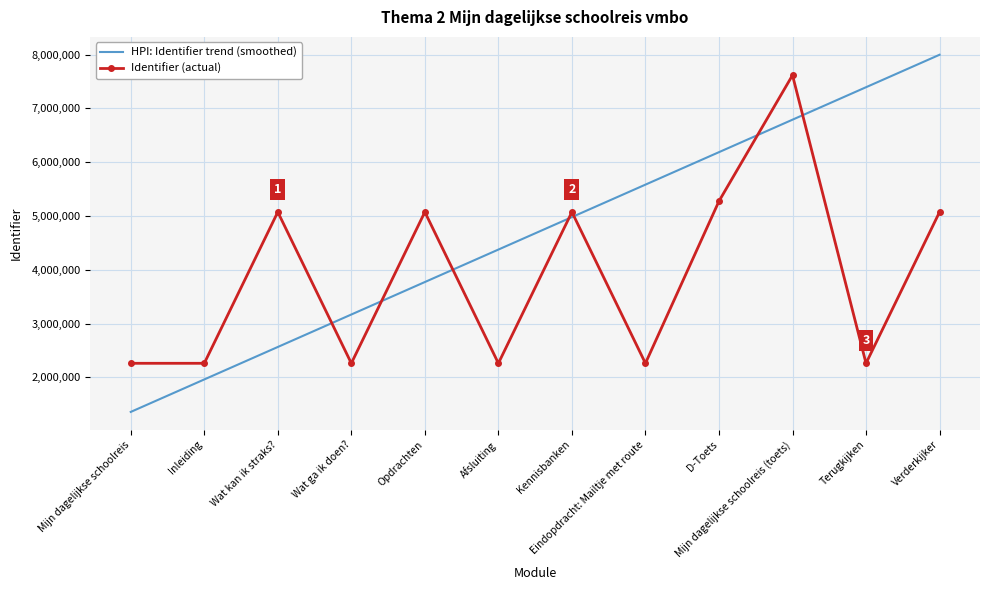

What is the difference between the maximum and second lowest values in the Identifier (actual) series?

5357335.0